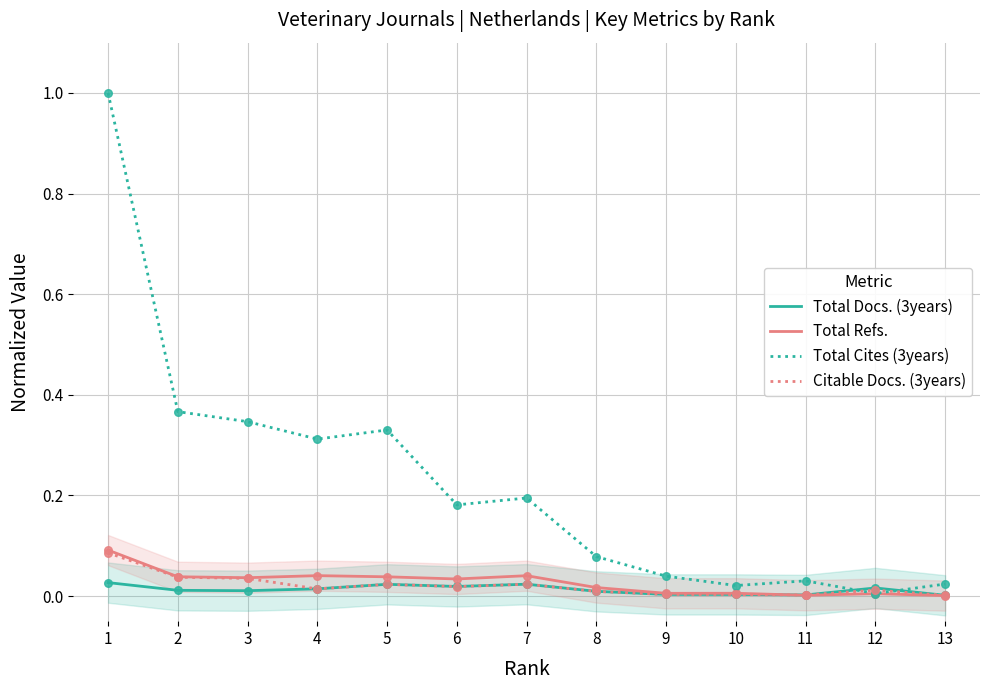

Which series reaches the minimum Y coordinate?

Total Refs.